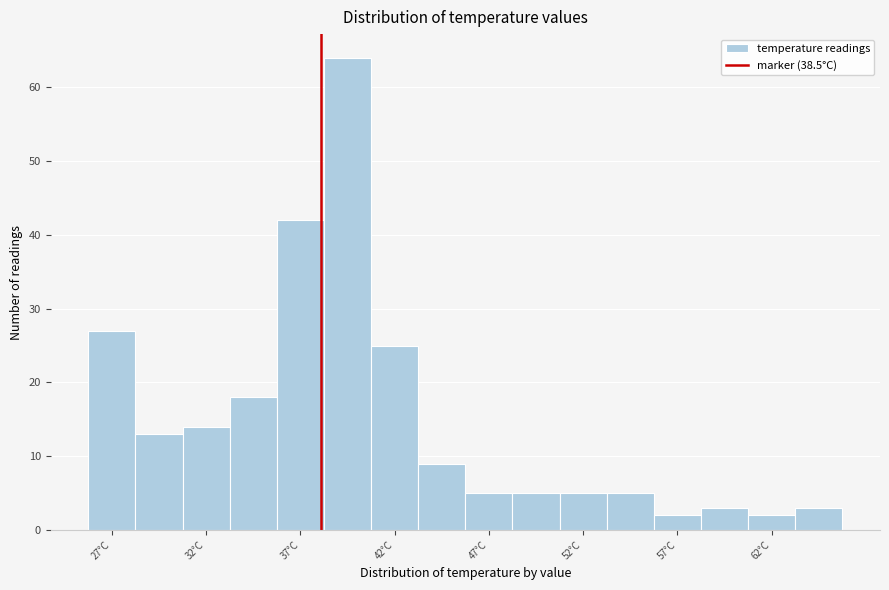

What is the height of the bar covering 28.65 to 31.15 on the x-axis? Neither the bar edges nor the heights are printed on the chart, so give them approximately, as read against the axes.

13